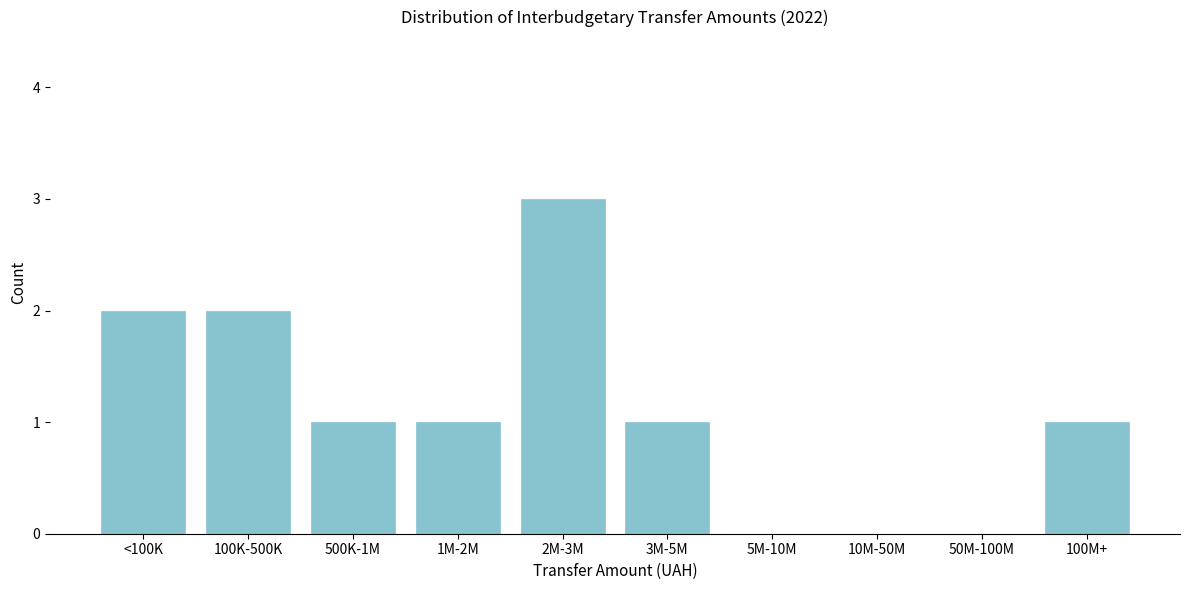

Reading left to right, what are all the values shown in this chart?

<100K=2	100K-500K=2	500K-1M=1	1M-2M=1	2M-3M=3	3M-5M=1	5M-10M=0	10M-50M=0	50M-100M=0	100M+=1